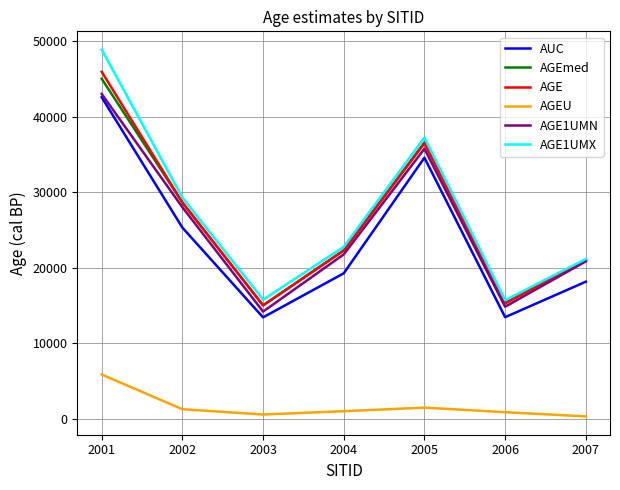

In AGEU, how many points are higher than both neighbors (excluding endpoints)?

1